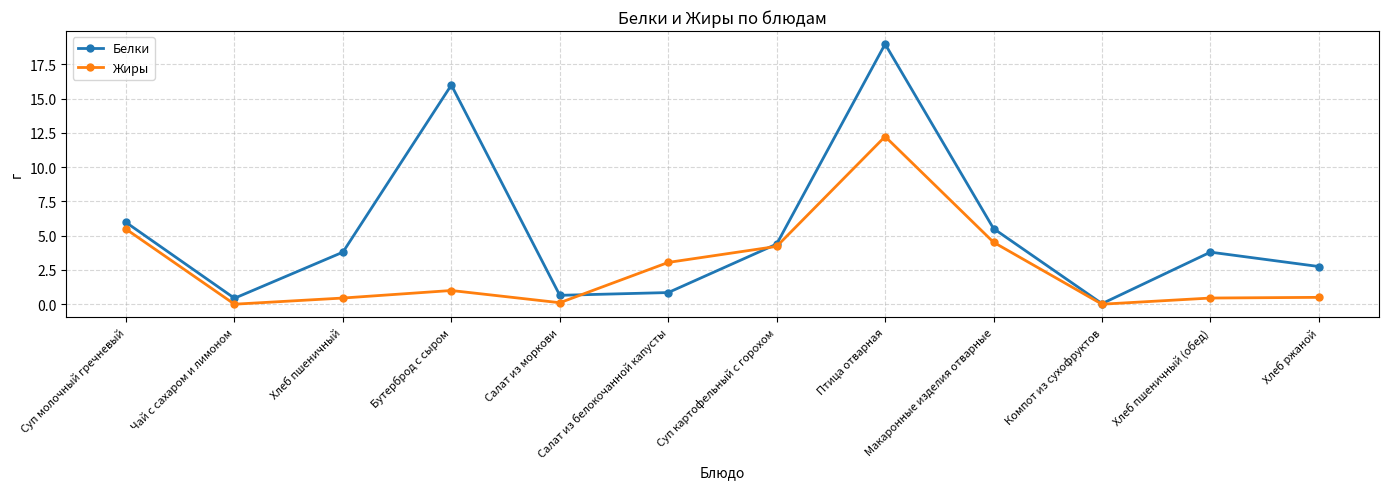

Which series has the largest total across all categories?

Белки